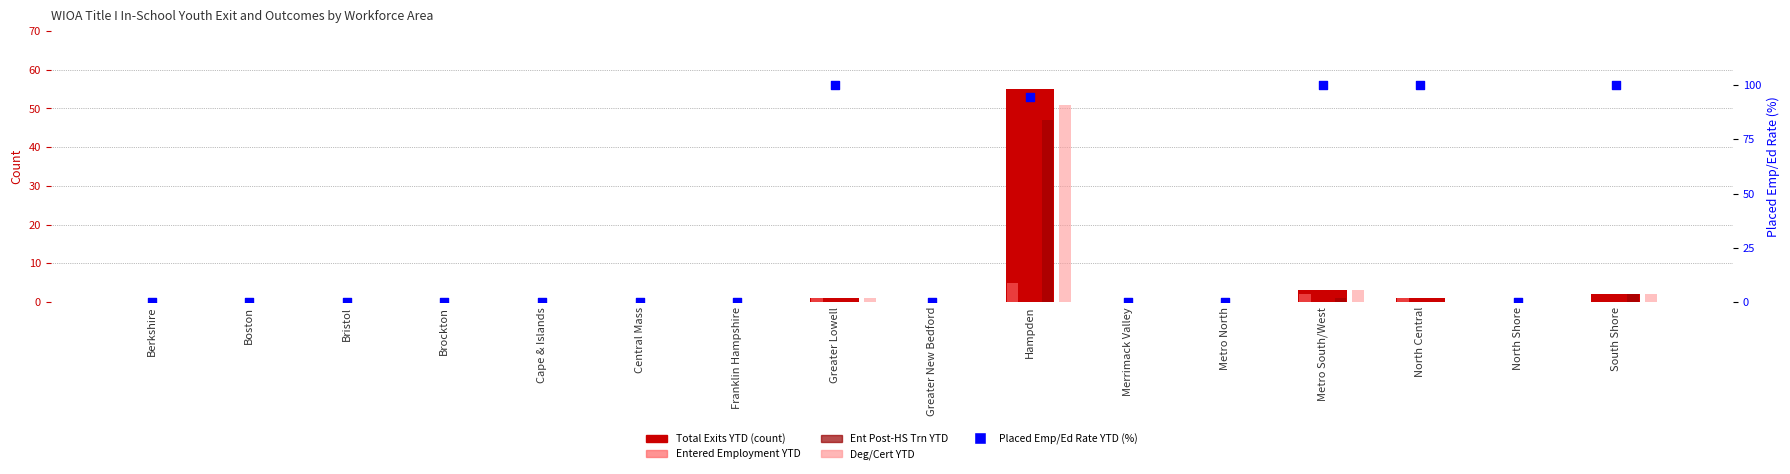

Is the value of Ent Post-HS Trn YTD at Metro South/West greater than the value of Placed Emp/Ed Rate YTD (%) at Bristol?

Yes